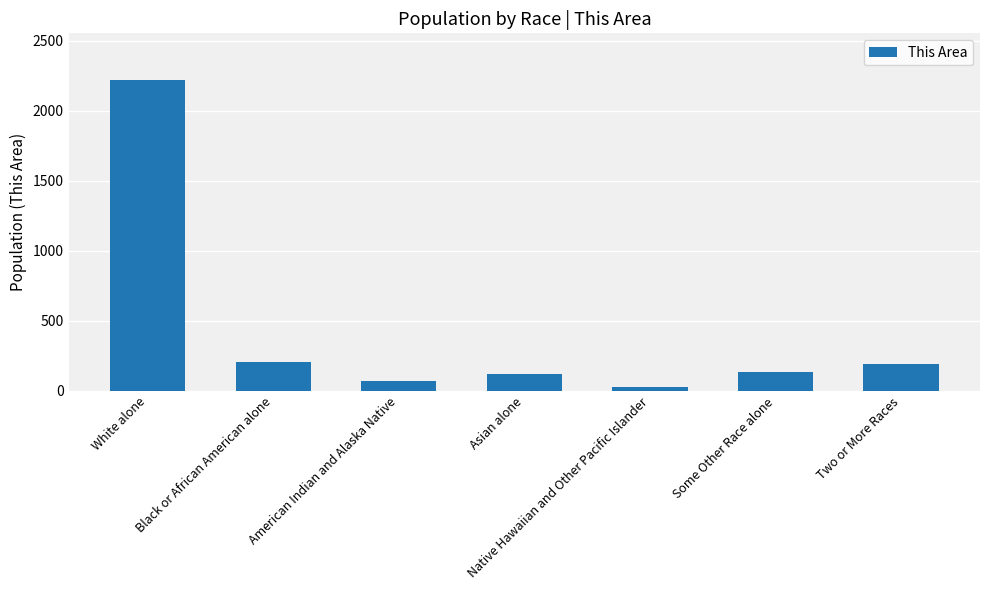

Where does the data first go above 132?

White alone